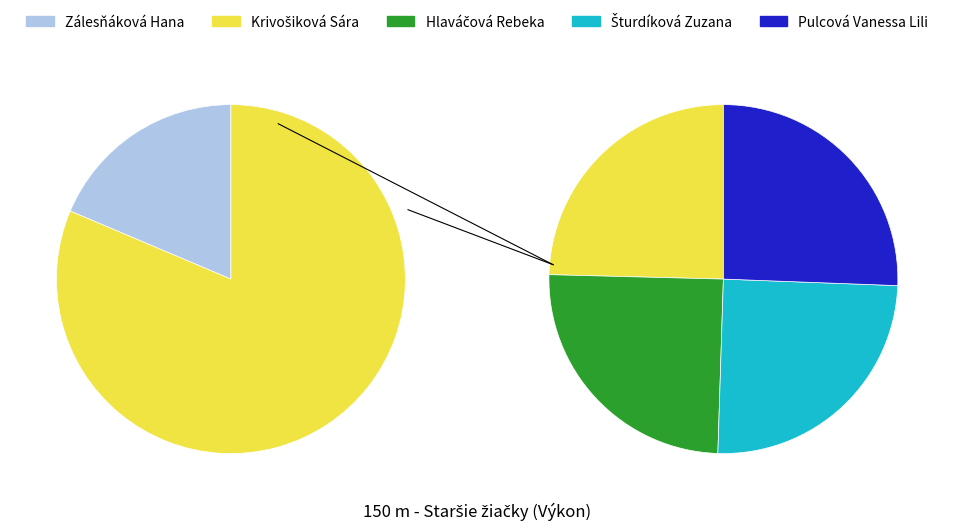

What is the largest slice in the pie chart?

Pulcová Vanessa Lili